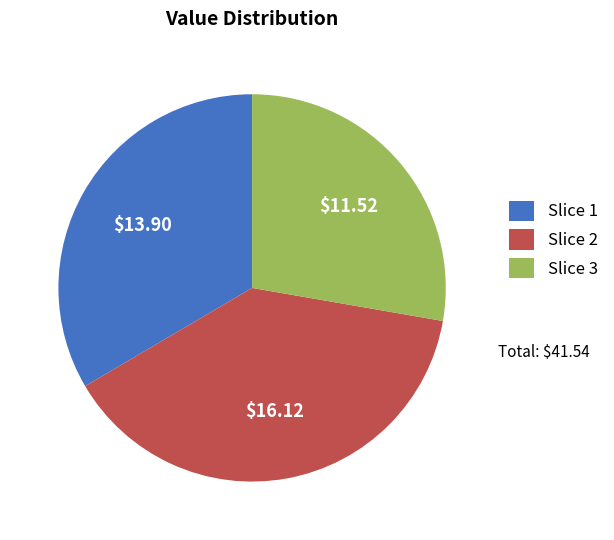

Approximately how many times larger is the value at Slice 1 compared to Slice 3?

1.2